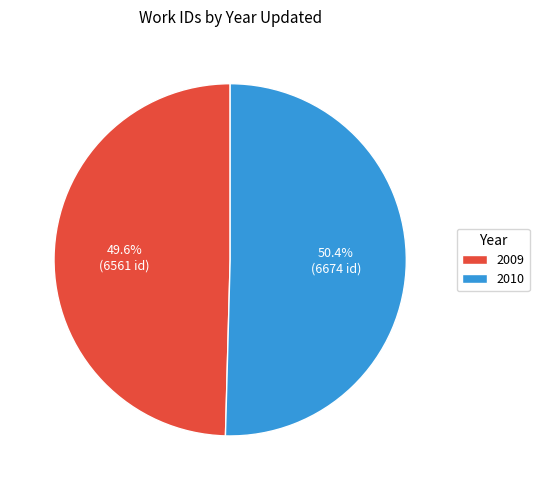

How many segments does this pie chart have?

2